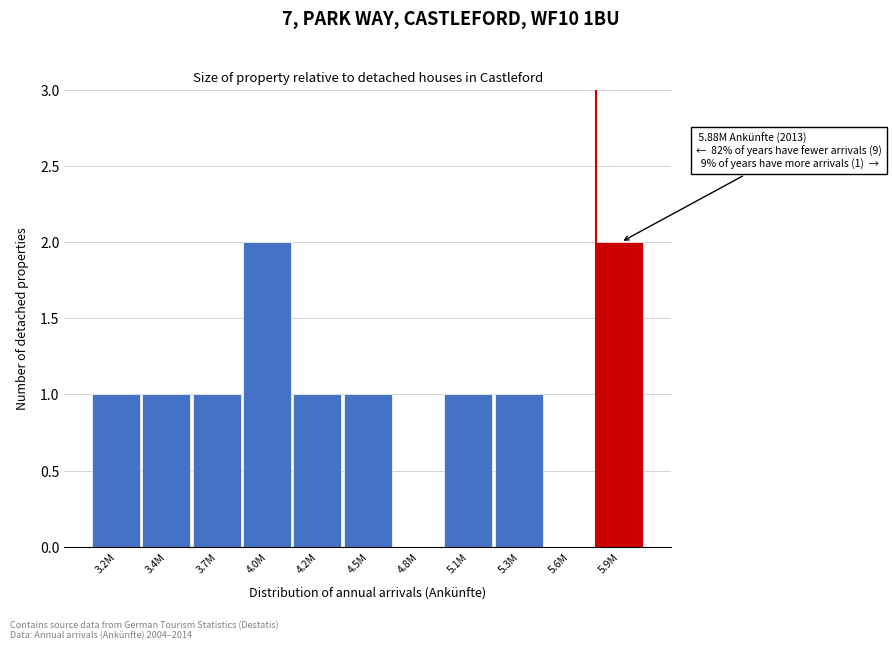

Reading left to right, transcribe all the data shown in this chart.

3.2M=1	3.4M=1	3.7M=1	4.0M=2	4.2M=1	4.5M=1	4.8M=0	5.1M=1	5.3M=1	5.6M=0	5.9M=2